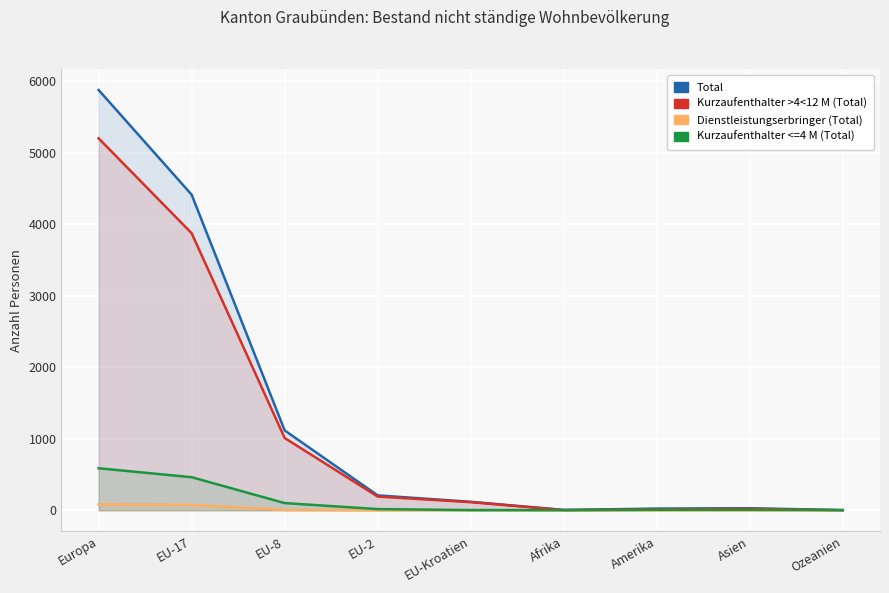

Reading left to right, transcribe all the data shown in this chart.

Total: Europa=5878	EU-17=4414	EU-8=1117	EU-2=209	EU-Kroatien=119	Afrika=5	Amerika=24	Asien=29	Ozeanien=3
Kurzaufenthalter >4<12 M (Total): Europa=5202	EU-17=3875	EU-8=1011	EU-2=192	EU-Kroatien=114	Afrika=3	Amerika=13	Asien=21	Ozeanien=0
Dienstleistungserbringer (Total): Europa=84	EU-17=76	EU-8=5	EU-2=0	EU-Kroatien=2	Afrika=0	Amerika=0	Asien=0	Ozeanien=0
Kurzaufenthalter <=4 M (Total): Europa=588	EU-17=463	EU-8=101	EU-2=17	EU-Kroatien=3	Afrika=2	Amerika=7	Asien=7	Ozeanien=3